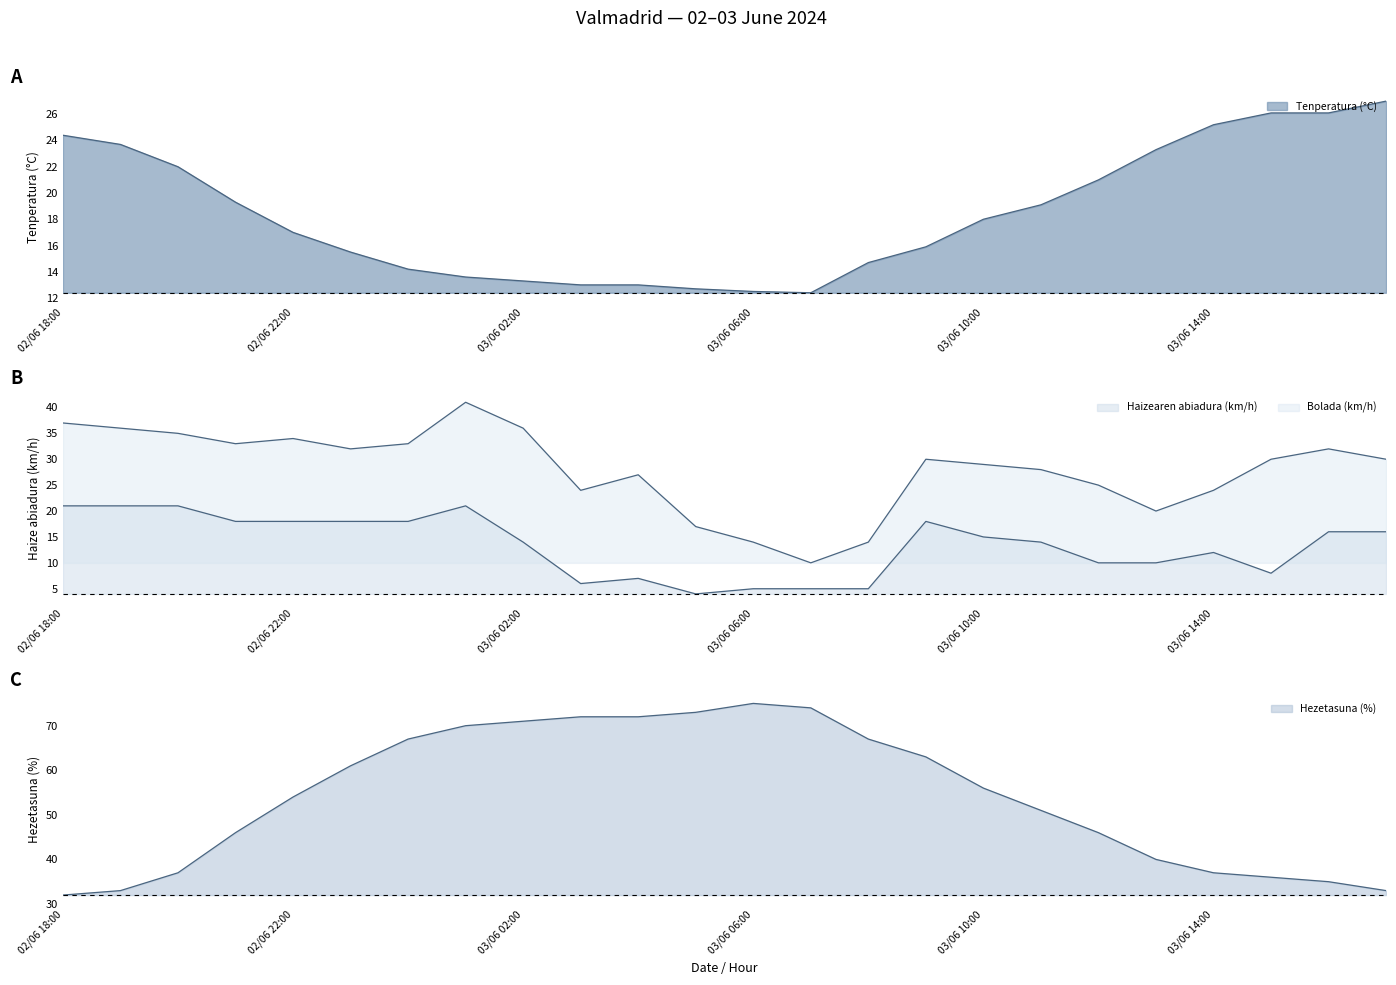

How many lines are shown in the chart?

4